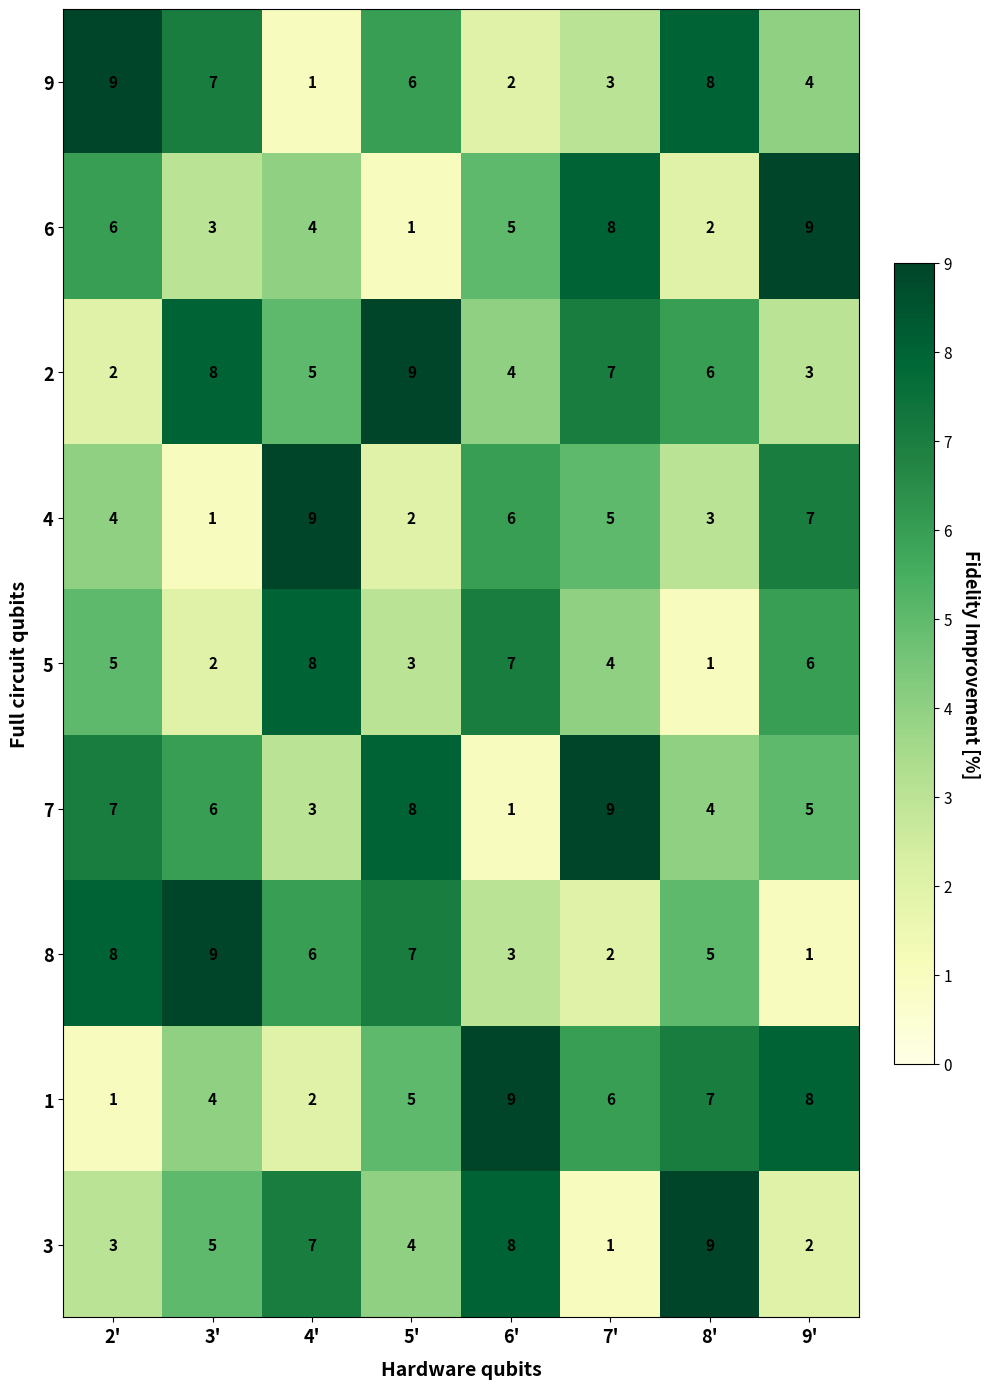

Read the 2 value at 5'.

9